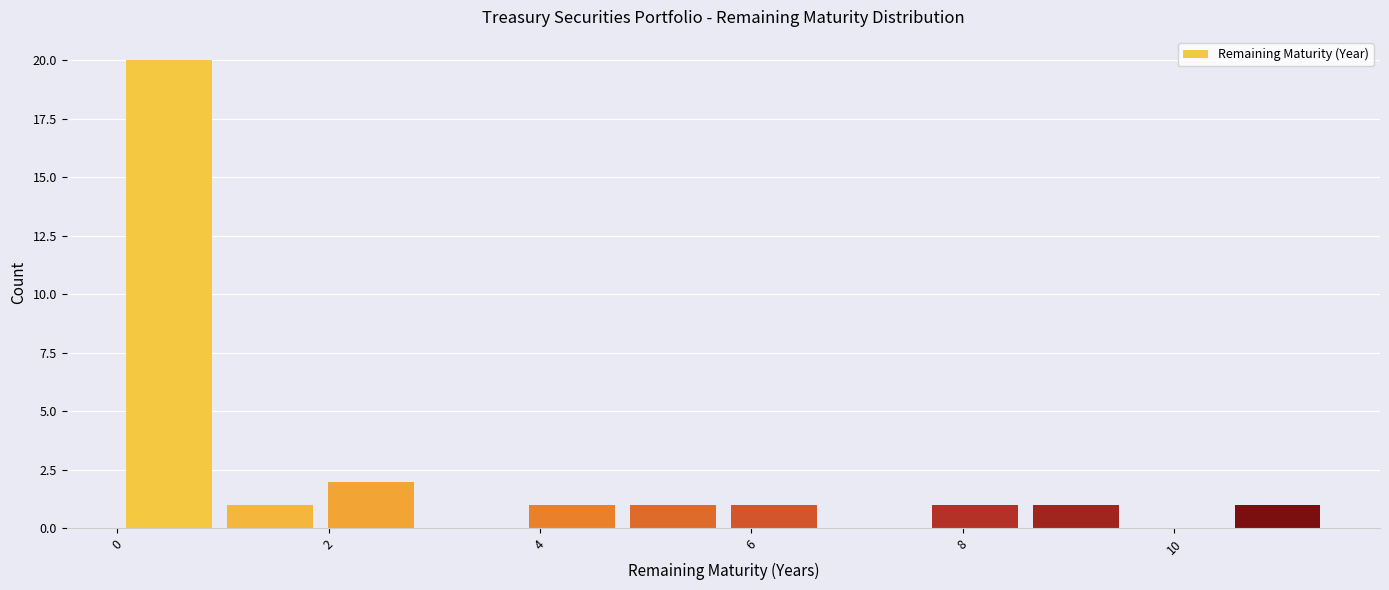

Reading left to right, transcribe this chart: for each bar, give the range it covers on the x-axis and its height. Neither the bar edges nor the heights are printed on the chart, so give them approximately, as read against the axes.

0.0 to 1.0: 20
1.0 to 2.0: 1
2.0 to 2.8: 2
2.8 to 3.8: 0
3.8 to 4.8: 1
4.8 to 5.8: 1
5.8 to 6.6: 1
6.6 to 7.6: 0
7.6 to 8.6: 1
8.6 to 9.6: 1
9.6 to 10.4: 0
10.4 to 11.4: 1